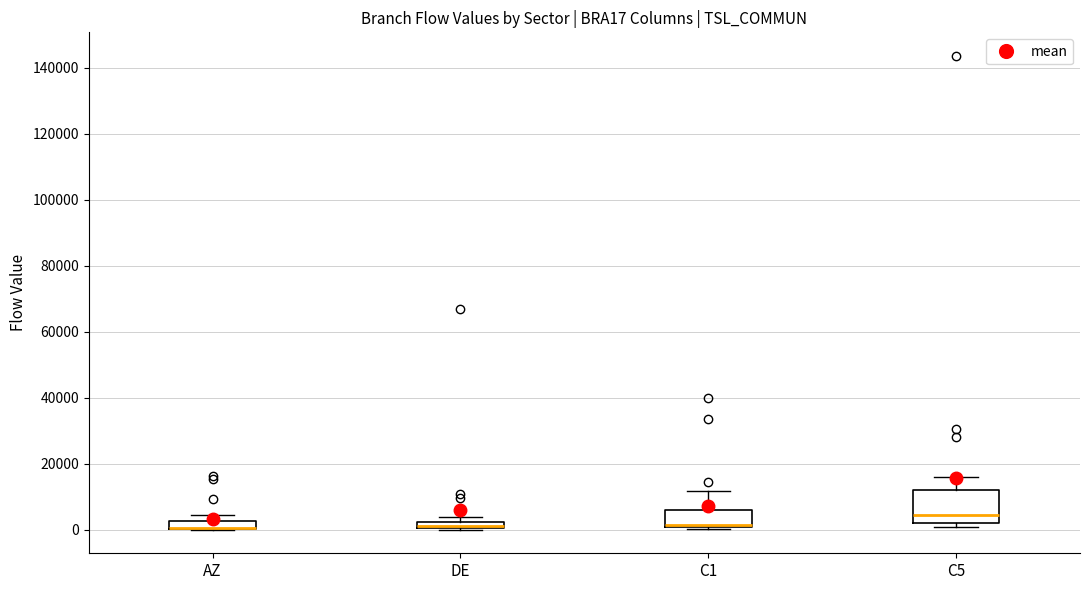

Which box is the tallest, from its lower edge to its upper edge?

C5